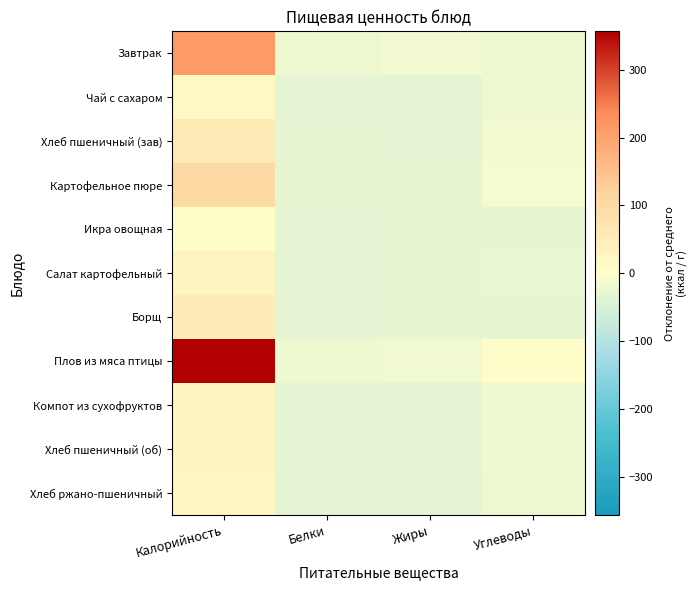

Between Калорийность and Жиры, which series saw the biggest shift?

Плов из мяса птицы